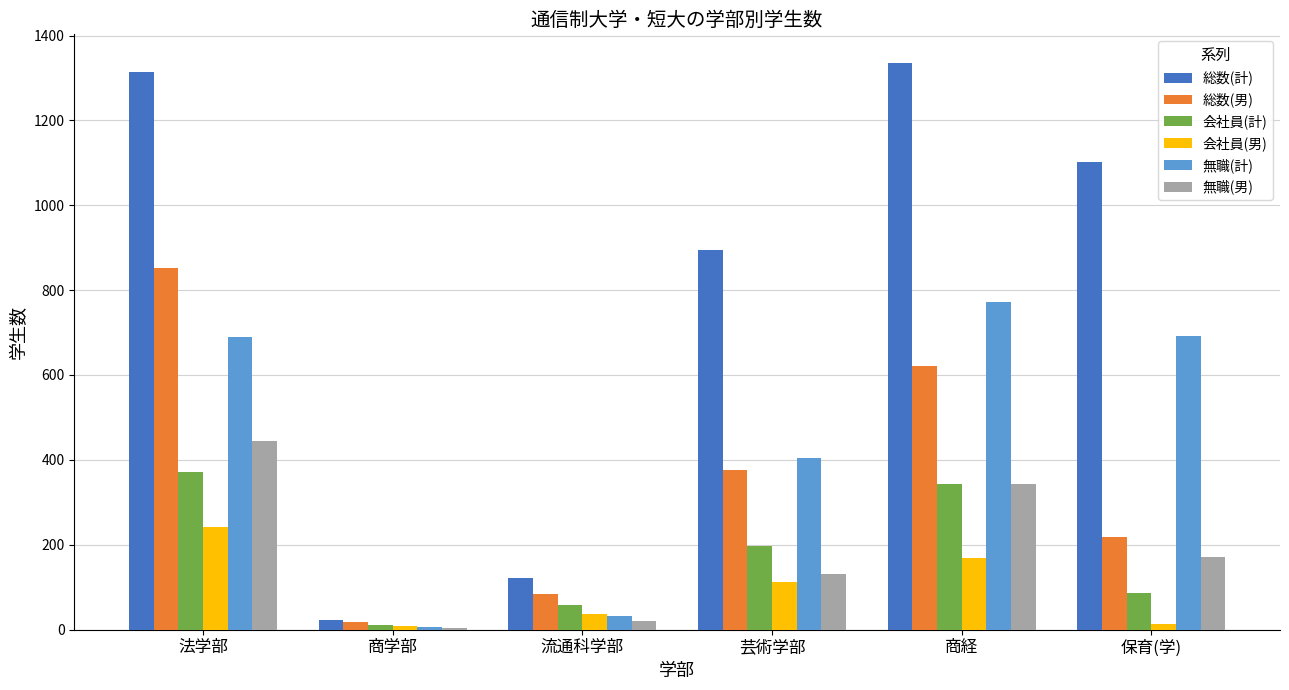

The value of 無職(男) at 芸術学部 is 131. True or false?

True